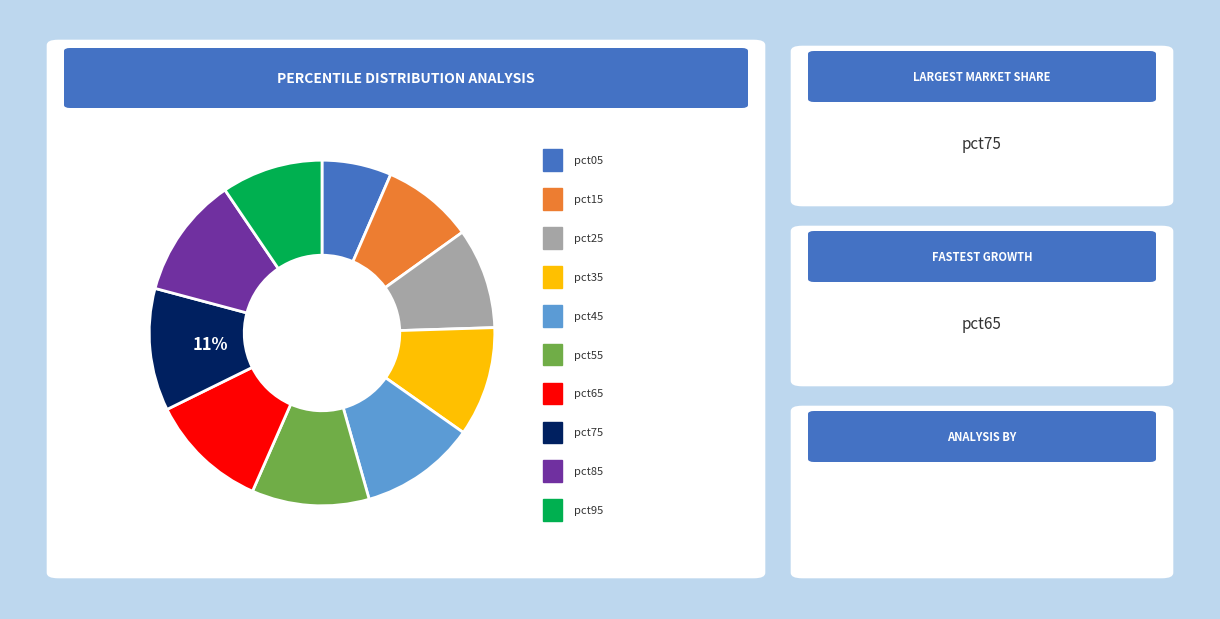

To the nearest percent, what is the average slice percentage?

10%